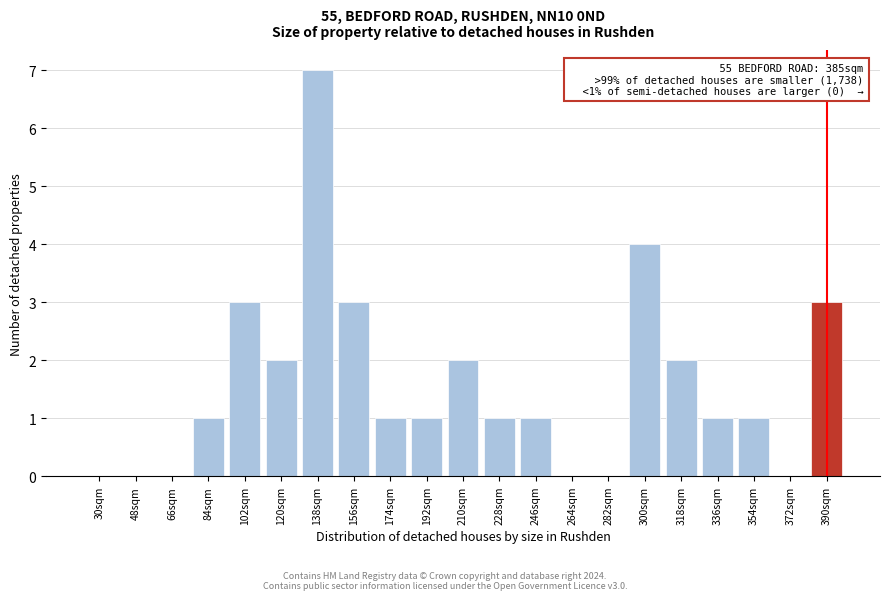

Reading left to right, extract all data points from this chart.

30sqm=0	48sqm=0	66sqm=0	84sqm=1	102sqm=3	120sqm=2	138sqm=7	156sqm=3	174sqm=1	192sqm=1	210sqm=2	228sqm=1	246sqm=1	264sqm=0	282sqm=0	300sqm=4	318sqm=2	336sqm=1	354sqm=1	372sqm=0	390sqm=3